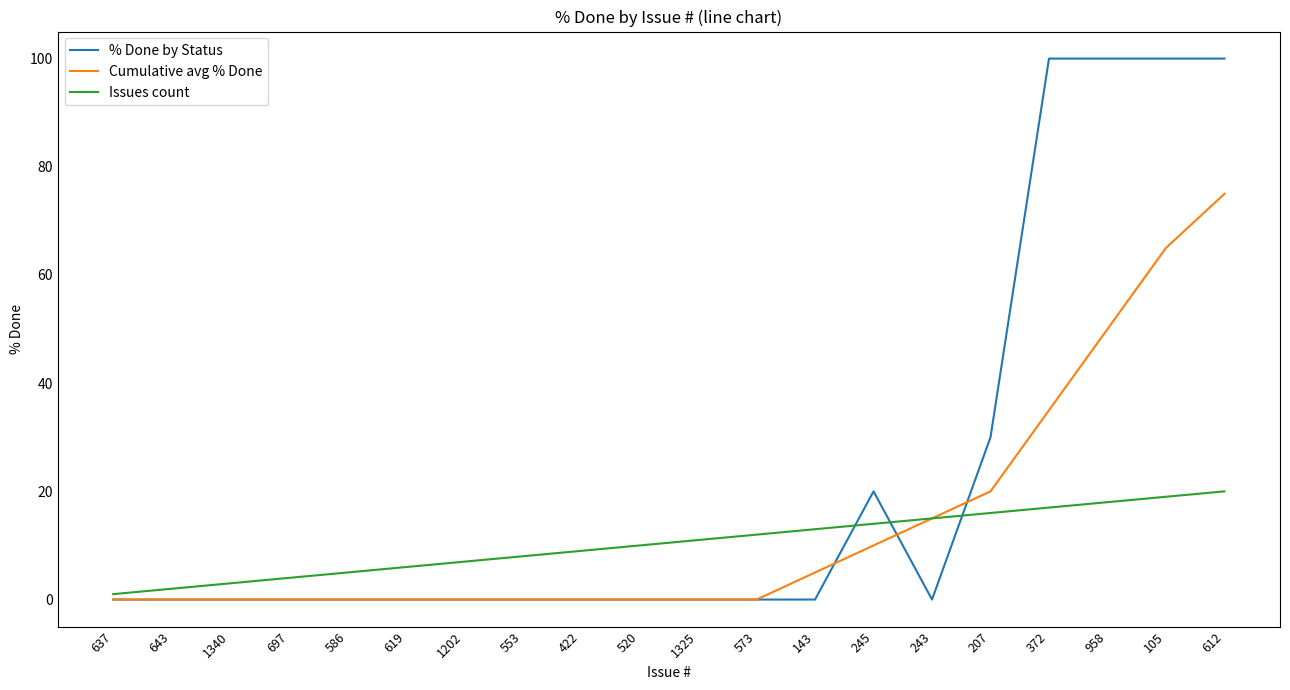

Does the chart display data point markers on the line(s)?

No